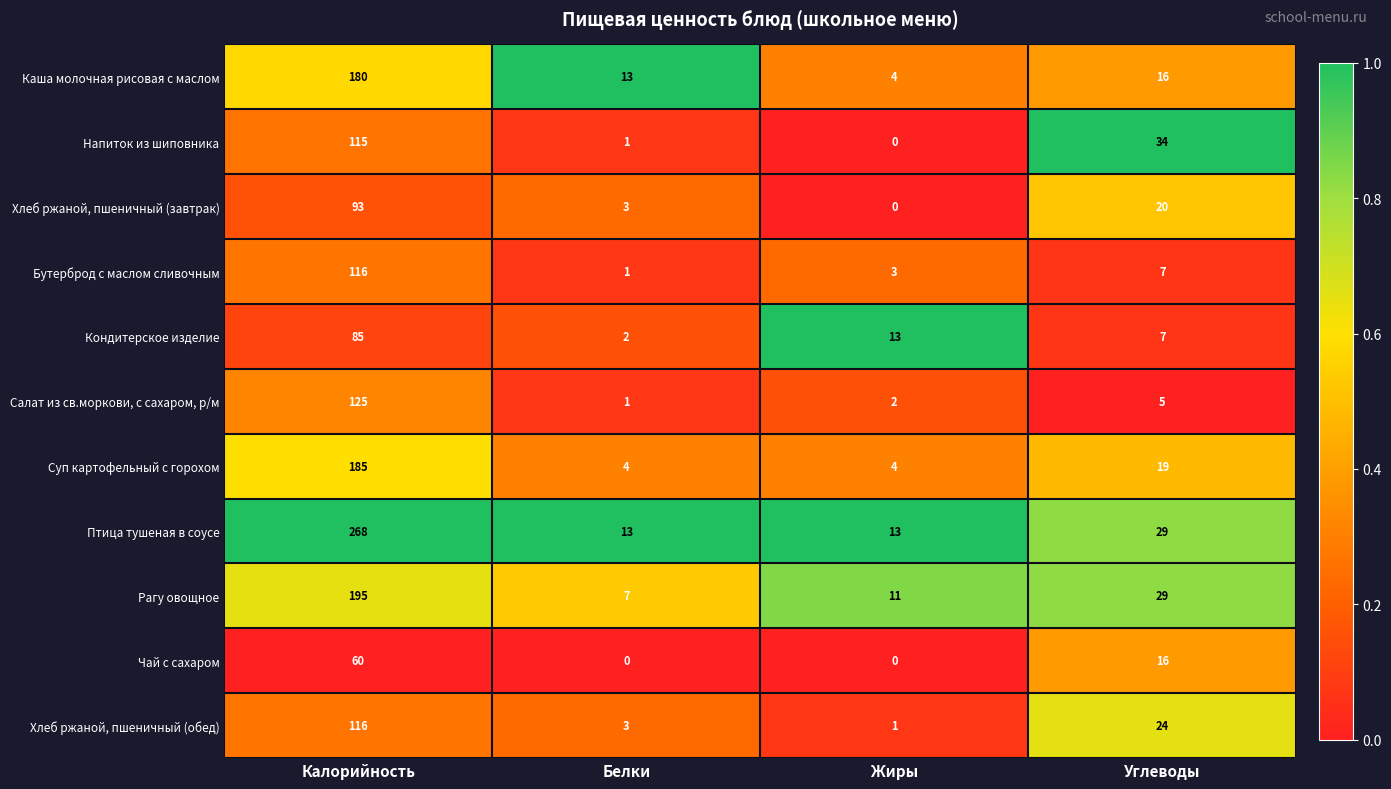

At which label does Каша молочная рисовая с маслом first exceed 16?

Калорийность